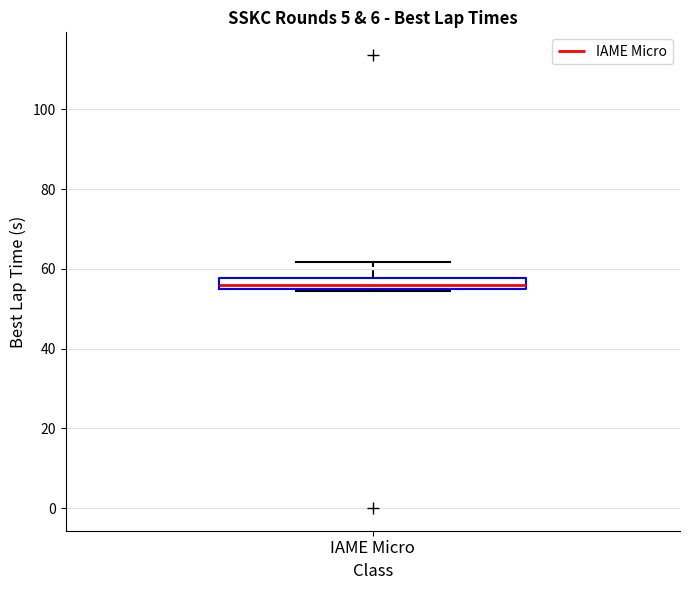

Where is the upper edge of the box for IAME Micro on the y-axis? The values are not printed on the chart, so give them approximately, as read against the axis.

58